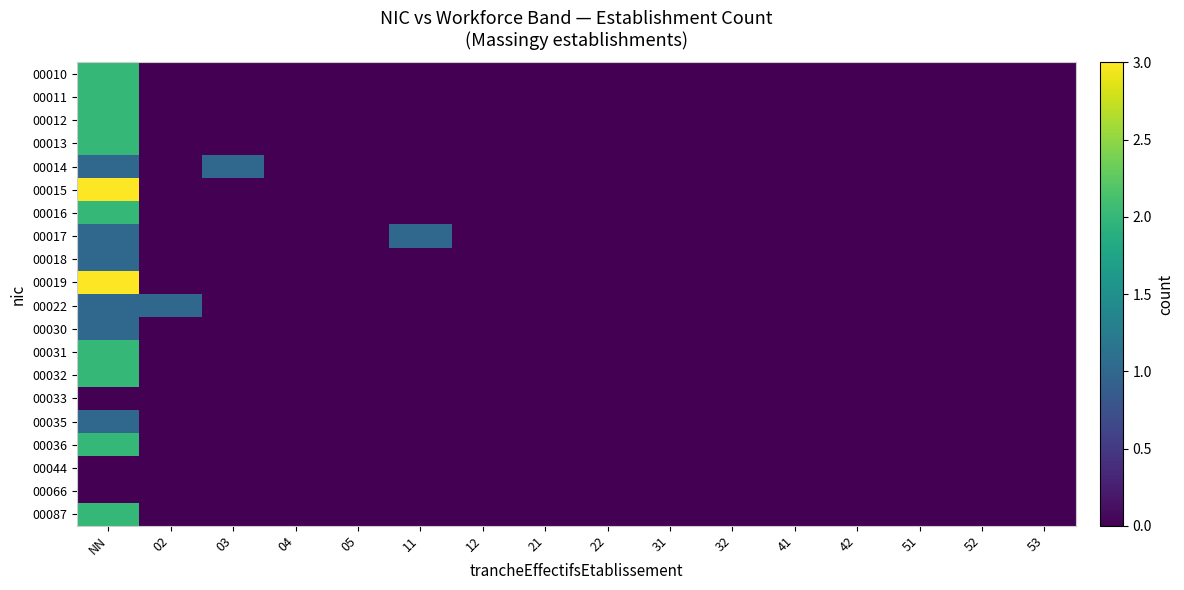

Reading right to left, what are all the values shown in this chart?

00010: 53=0	52=0	51=0	42=0	41=0	32=0	31=0	22=0	21=0	12=0	11=0	05=0	04=0	03=0	02=0	NN=2
00011: 53=0	52=0	51=0	42=0	41=0	32=0	31=0	22=0	21=0	12=0	11=0	05=0	04=0	03=0	02=0	NN=2
00012: 53=0	52=0	51=0	42=0	41=0	32=0	31=0	22=0	21=0	12=0	11=0	05=0	04=0	03=0	02=0	NN=2
00013: 53=0	52=0	51=0	42=0	41=0	32=0	31=0	22=0	21=0	12=0	11=0	05=0	04=0	03=0	02=0	NN=2
00014: 53=0	52=0	51=0	42=0	41=0	32=0	31=0	22=0	21=0	12=0	11=0	05=0	04=0	03=1	02=0	NN=1
00015: 53=0	52=0	51=0	42=0	41=0	32=0	31=0	22=0	21=0	12=0	11=0	05=0	04=0	03=0	02=0	NN=3
00016: 53=0	52=0	51=0	42=0	41=0	32=0	31=0	22=0	21=0	12=0	11=0	05=0	04=0	03=0	02=0	NN=2
00017: 53=0	52=0	51=0	42=0	41=0	32=0	31=0	22=0	21=0	12=0	11=1	05=0	04=0	03=0	02=0	NN=1
00018: 53=0	52=0	51=0	42=0	41=0	32=0	31=0	22=0	21=0	12=0	11=0	05=0	04=0	03=0	02=0	NN=1
00019: 53=0	52=0	51=0	42=0	41=0	32=0	31=0	22=0	21=0	12=0	11=0	05=0	04=0	03=0	02=0	NN=3
00022: 53=0	52=0	51=0	42=0	41=0	32=0	31=0	22=0	21=0	12=0	11=0	05=0	04=0	03=0	02=1	NN=1
00030: 53=0	52=0	51=0	42=0	41=0	32=0	31=0	22=0	21=0	12=0	11=0	05=0	04=0	03=0	02=0	NN=1
00031: 53=0	52=0	51=0	42=0	41=0	32=0	31=0	22=0	21=0	12=0	11=0	05=0	04=0	03=0	02=0	NN=2
00032: 53=0	52=0	51=0	42=0	41=0	32=0	31=0	22=0	21=0	12=0	11=0	05=0	04=0	03=0	02=0	NN=2
00033: 53=0	52=0	51=0	42=0	41=0	32=0	31=0	22=0	21=0	12=0	11=0	05=0	04=0	03=0	02=0	NN=0
00035: 53=0	52=0	51=0	42=0	41=0	32=0	31=0	22=0	21=0	12=0	11=0	05=0	04=0	03=0	02=0	NN=1
00036: 53=0	52=0	51=0	42=0	41=0	32=0	31=0	22=0	21=0	12=0	11=0	05=0	04=0	03=0	02=0	NN=2
00044: 53=0	52=0	51=0	42=0	41=0	32=0	31=0	22=0	21=0	12=0	11=0	05=0	04=0	03=0	02=0	NN=0
00066: 53=0	52=0	51=0	42=0	41=0	32=0	31=0	22=0	21=0	12=0	11=0	05=0	04=0	03=0	02=0	NN=0
00087: 53=0	52=0	51=0	42=0	41=0	32=0	31=0	22=0	21=0	12=0	11=0	05=0	04=0	03=0	02=0	NN=2